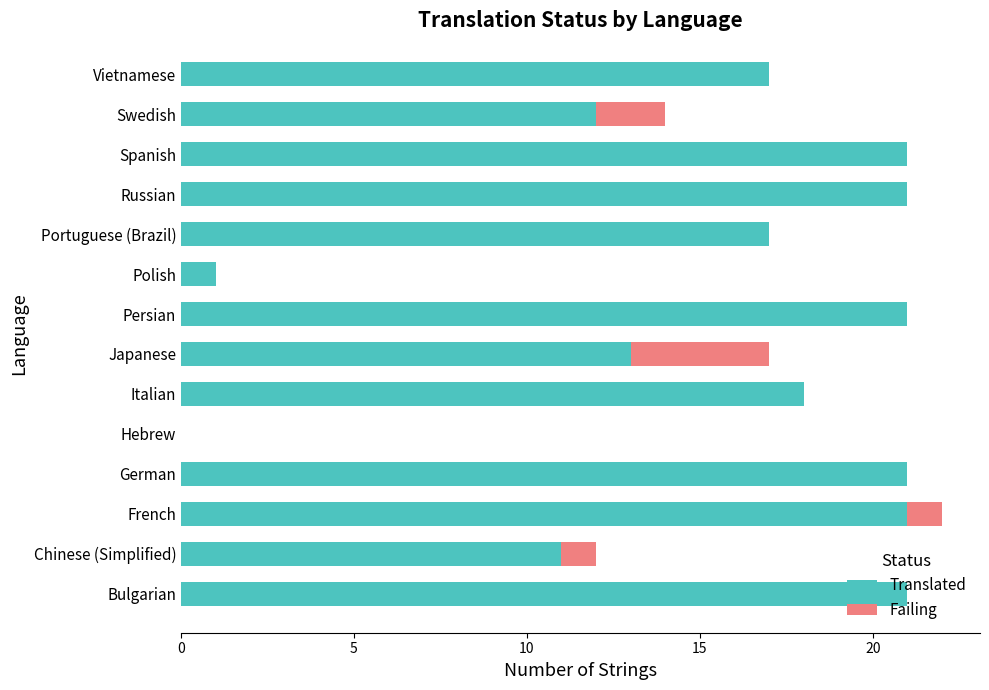

At which category is the sum across all series the highest?

French